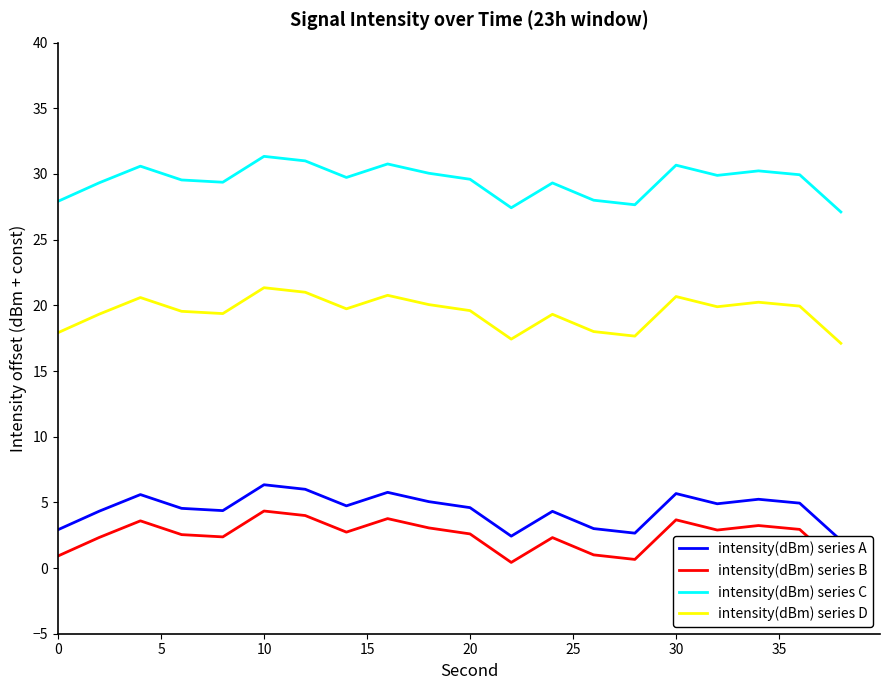

Does the chart have visible grid lines?

No